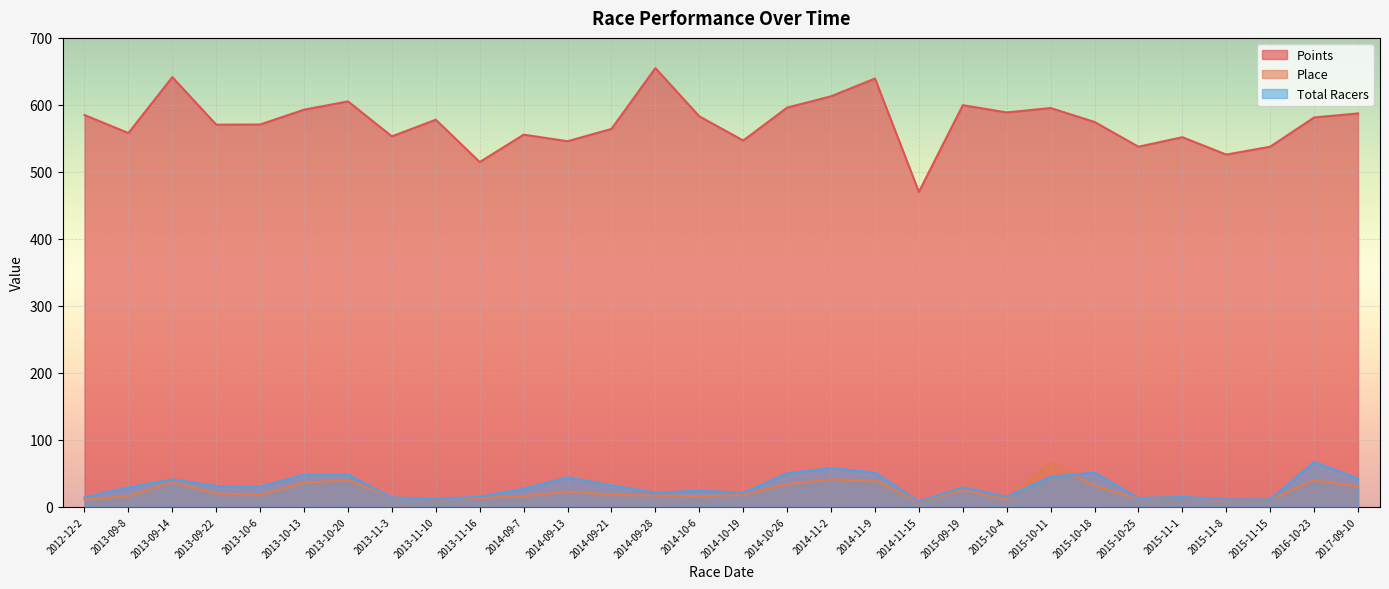

What is the value of the Total Racers point at the 4th from the left?

31.0